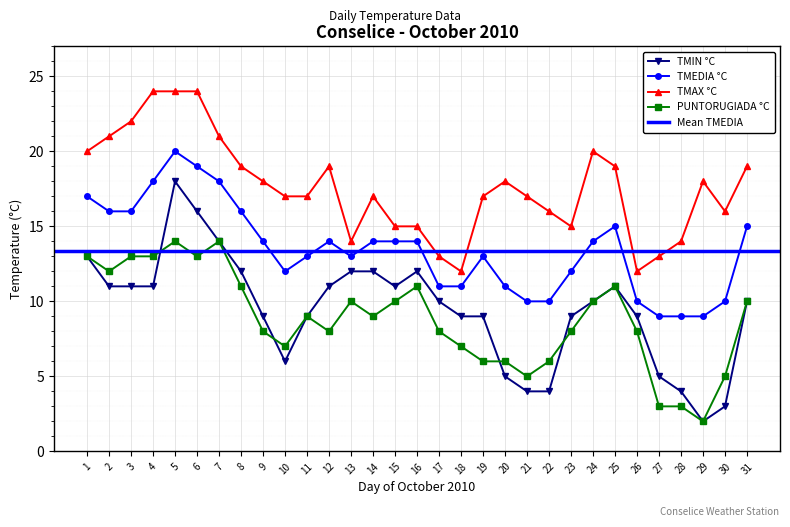

List the series in order of their peak value, highest first.

TMAX °C, TMEDIA °C, TMIN °C, PUNTORUGIADA °C